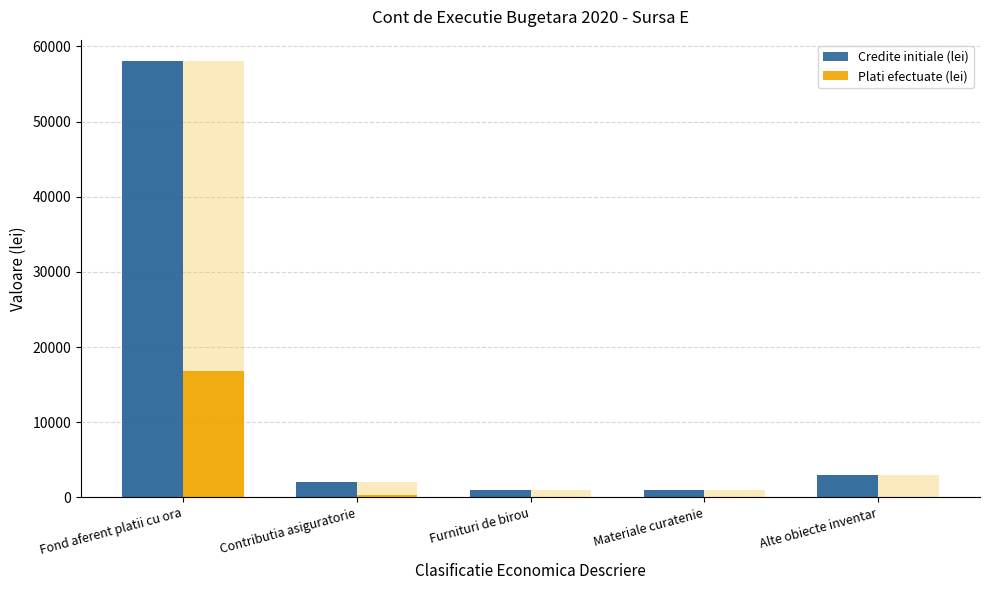

The Credite definitive (lei) series shows 513 at Furnituri de birou. True or false?

False